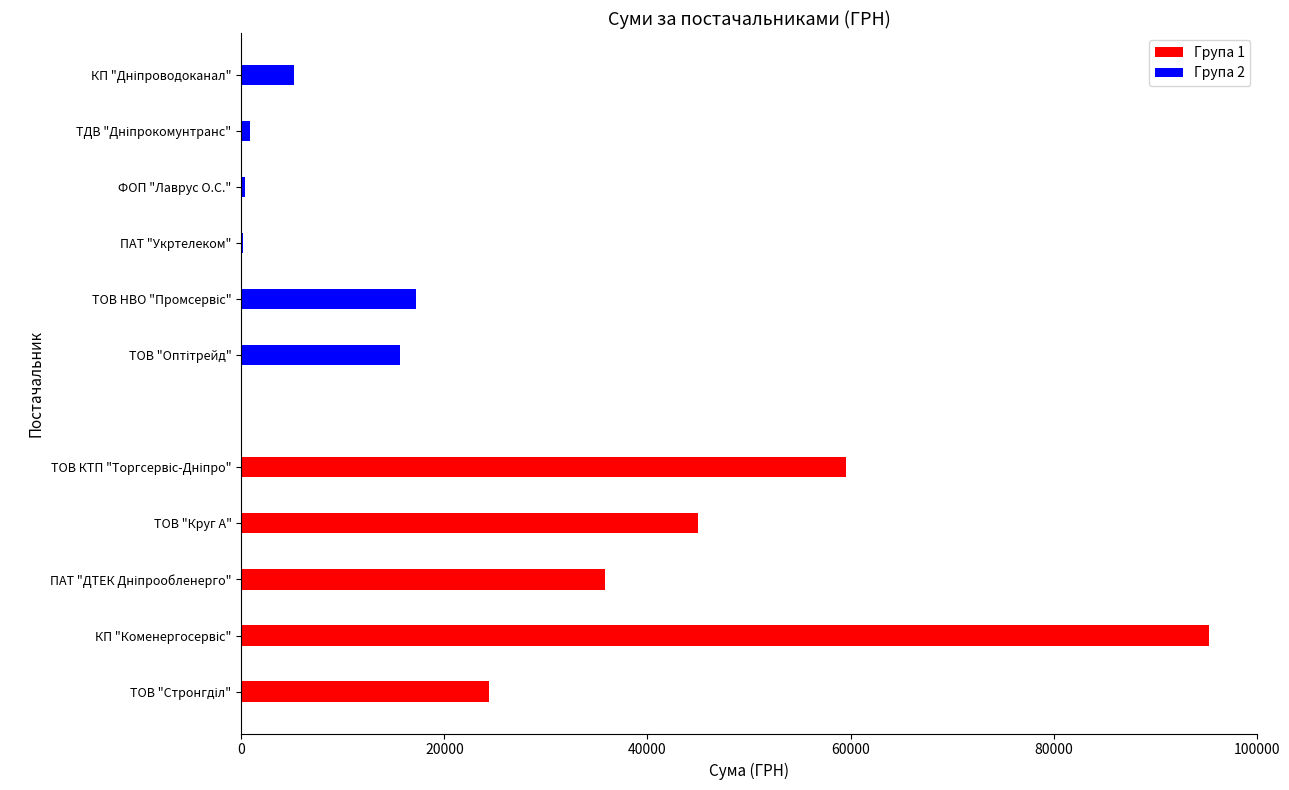

Between КП "Коменергосервіс" and ТДВ "Дніпрокомунтранс", which is larger?

КП "Коменергосервіс"